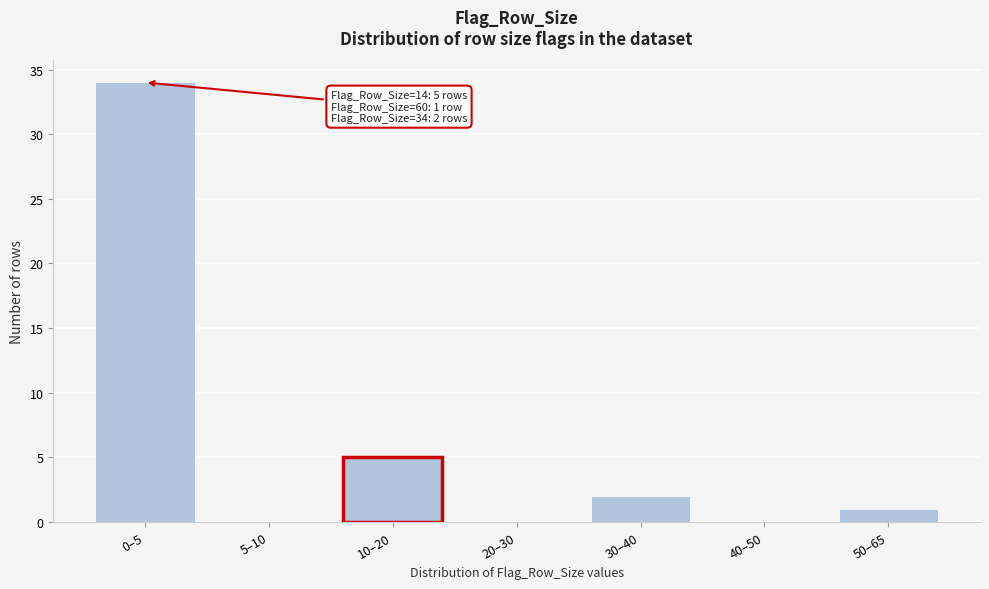

Where is the data nearest to the value 17?

10–20